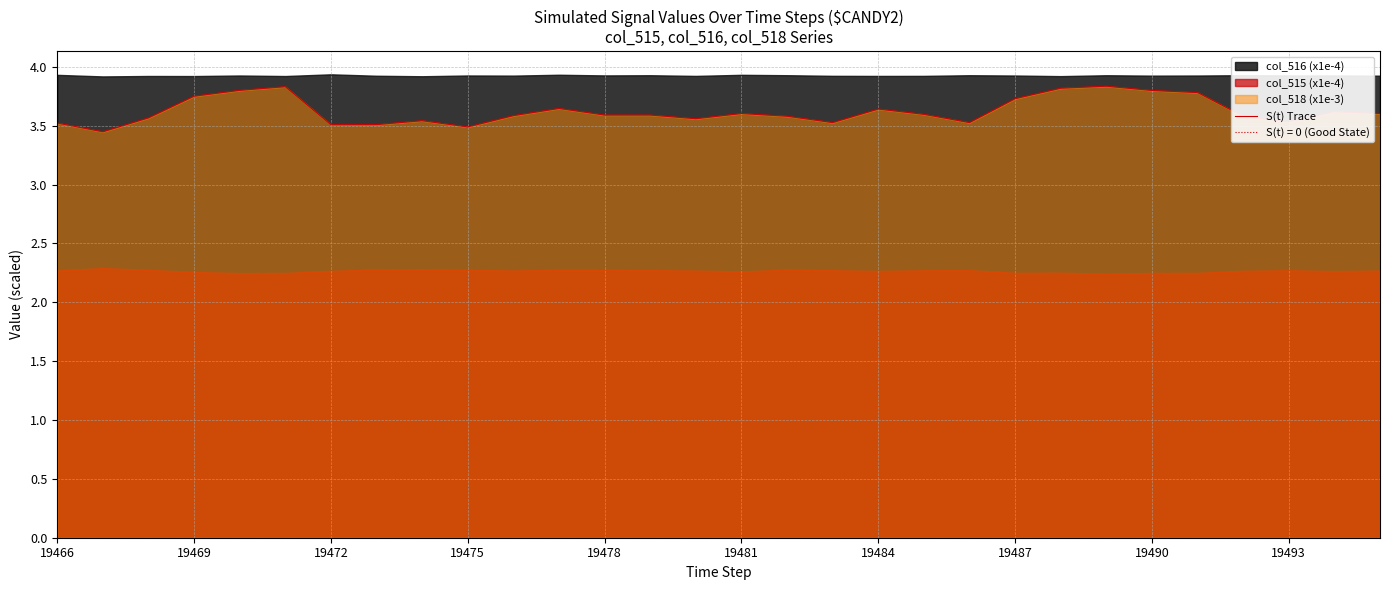

How many lines are shown in the chart?

1